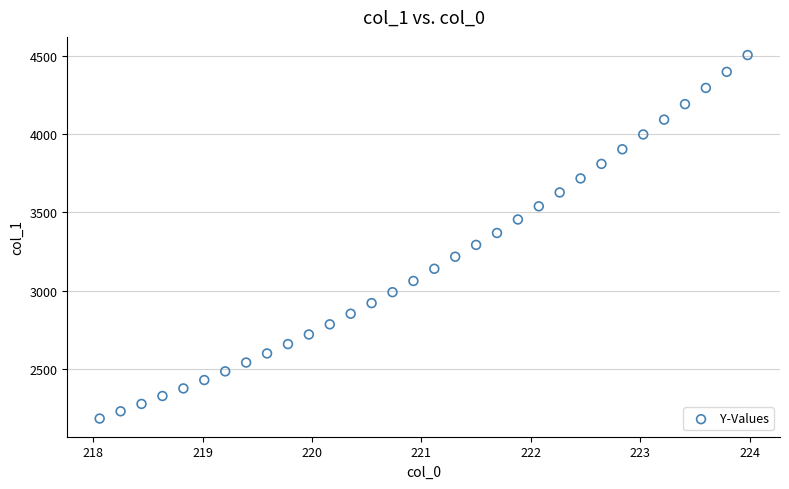

What is the range of X values (max minus min)?

5.9